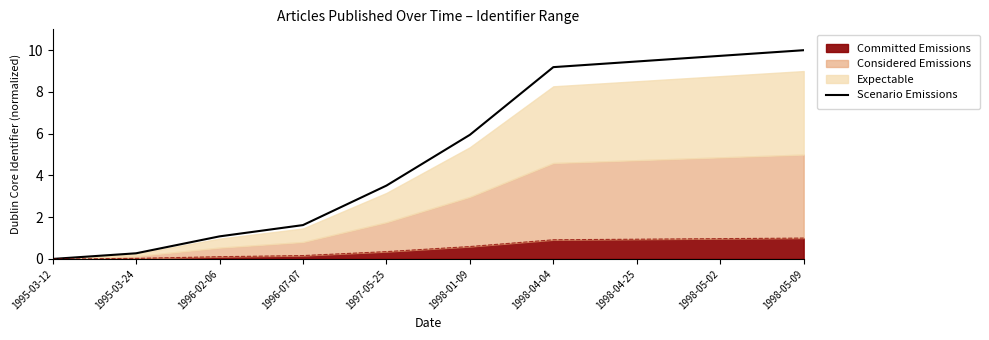

How many values are above zero?

9